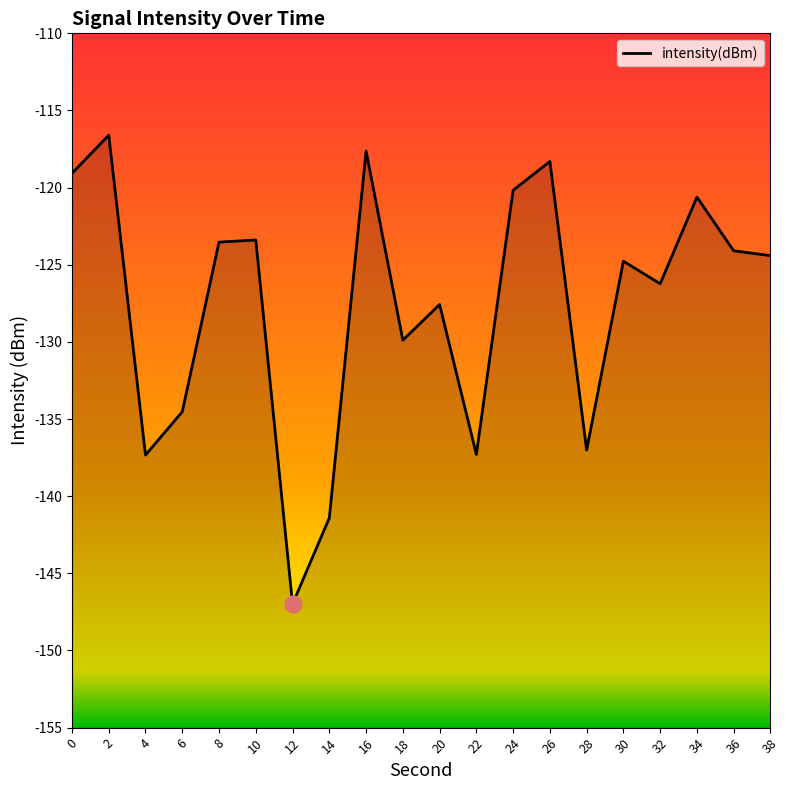

At which category does the chart reach its peak across all series?

2